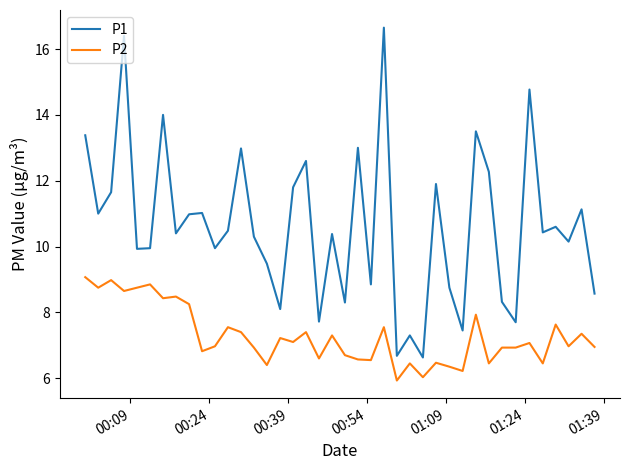

Does the chart display data point markers on the line(s)?

No